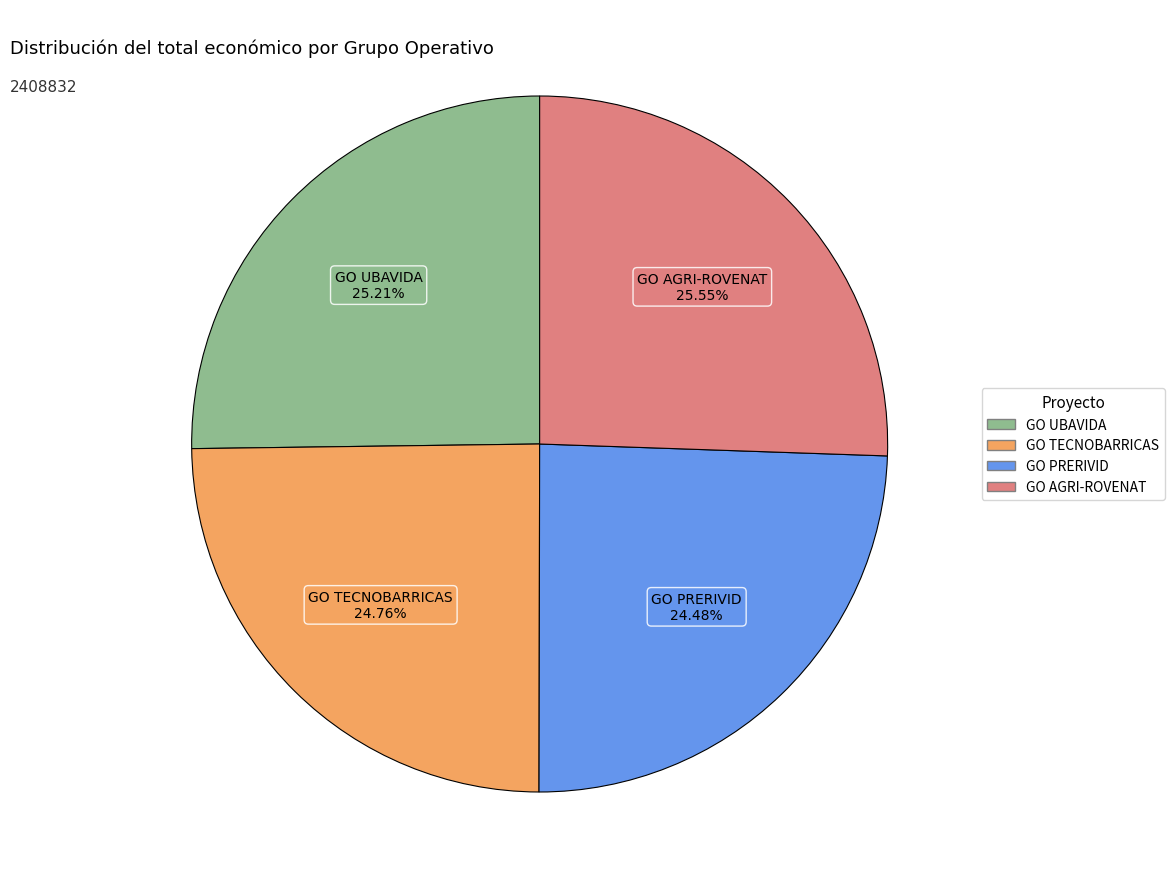

What is the total percentage of GO UBAVIDA and GO AGRI-ROVENAT?

50.8%